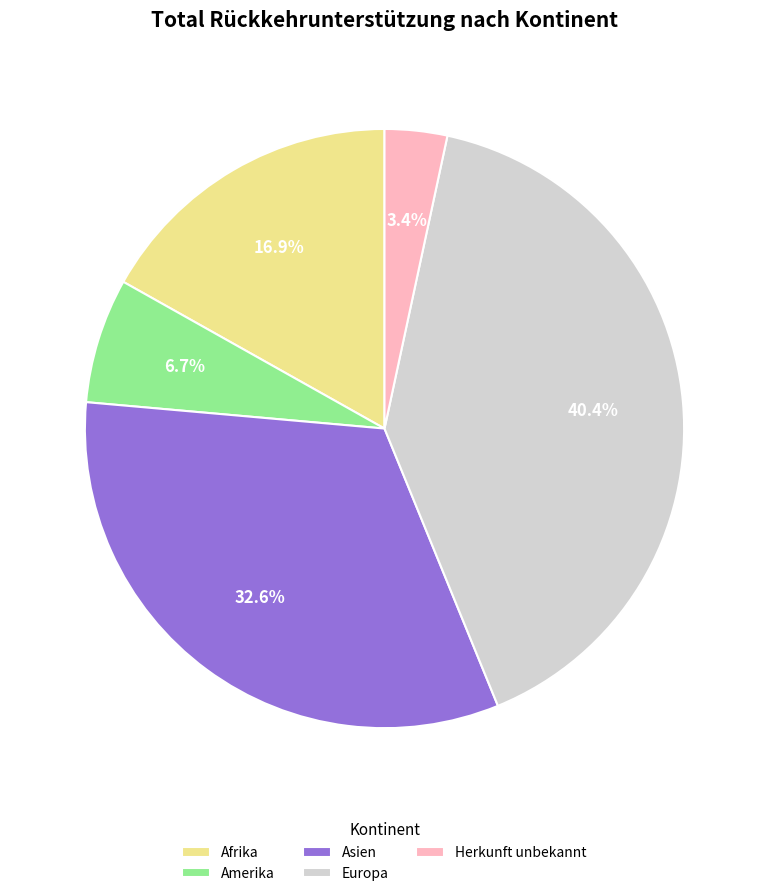

To the nearest percent, what is the average slice percentage?

20%